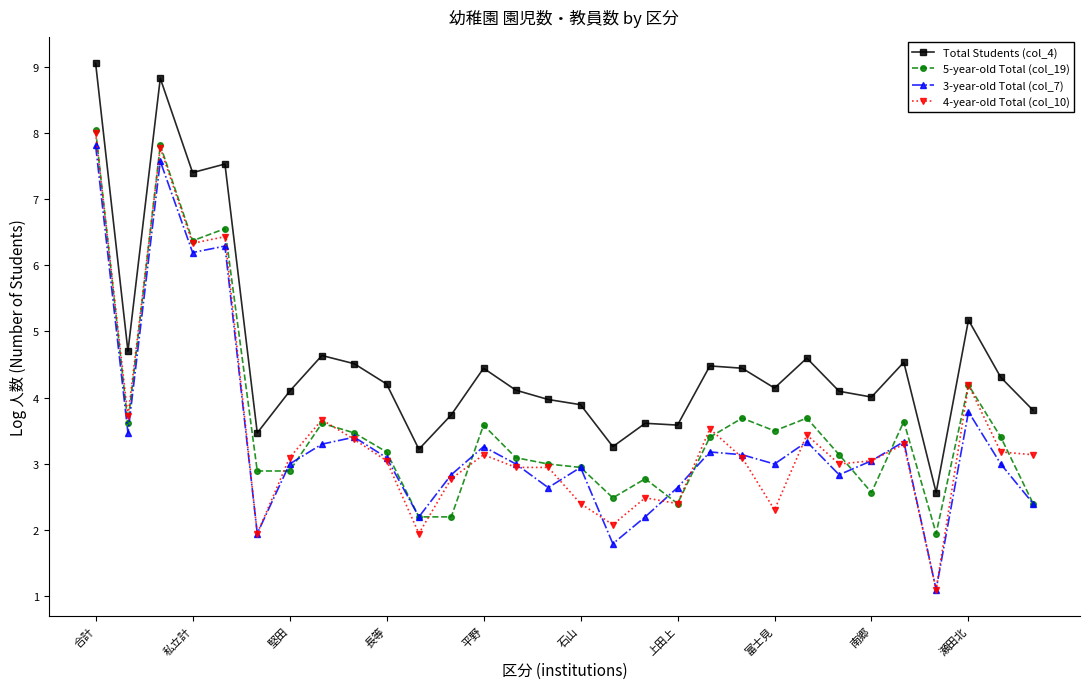

True or false: 5-year-old Total (col_19) and Total Students (col_4) cross at least once.

False